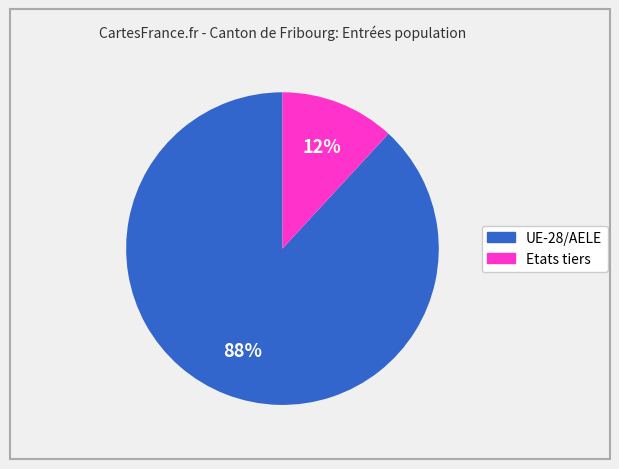

Between UE-28/AELE and Etats tiers, which is larger?

UE-28/AELE